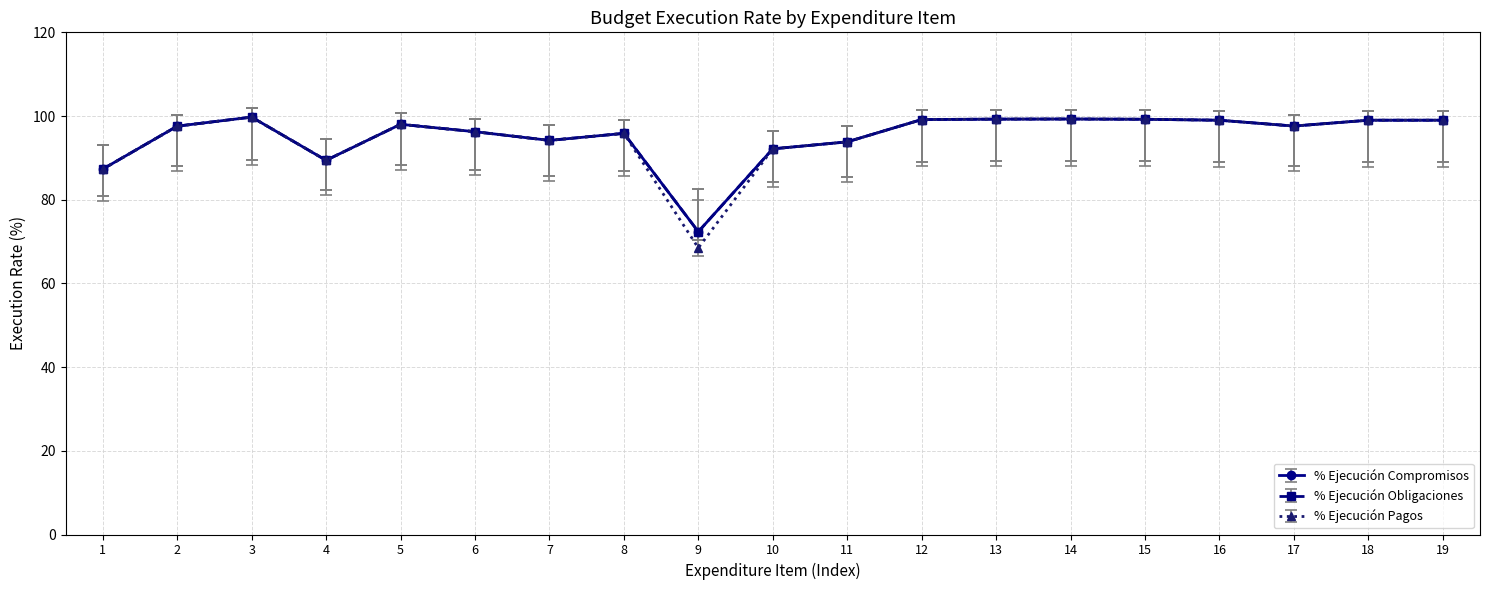

Does the chart have visible grid lines?

Yes